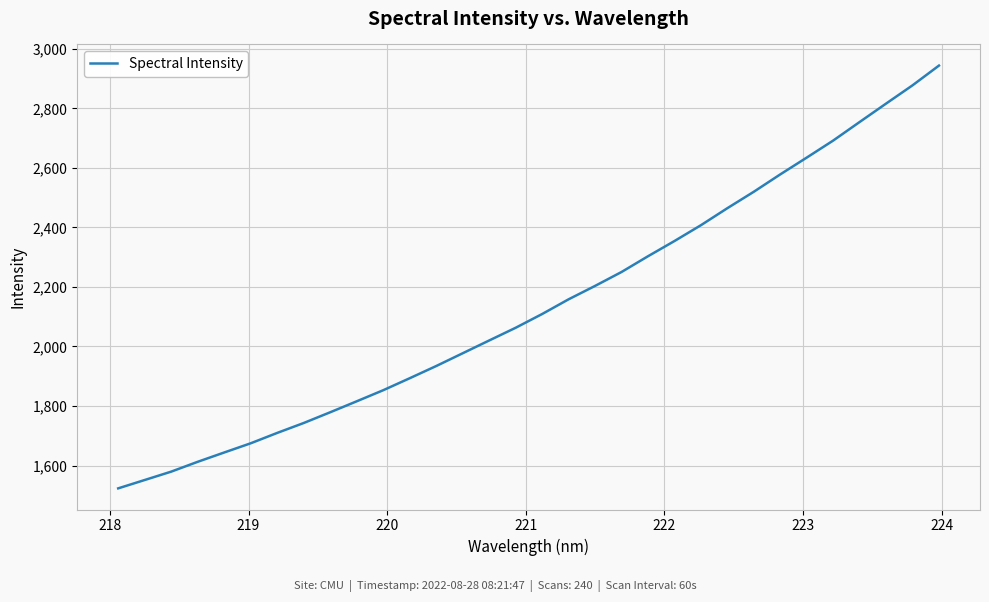

What is the maximum value shown in the chart?

2943.9